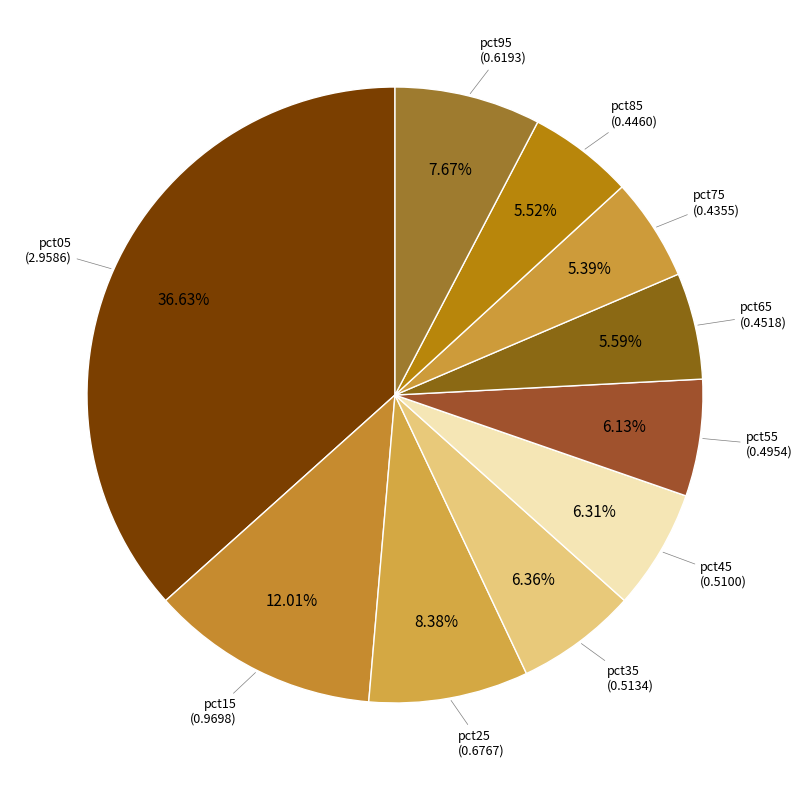

Does any single category account for the majority?

No